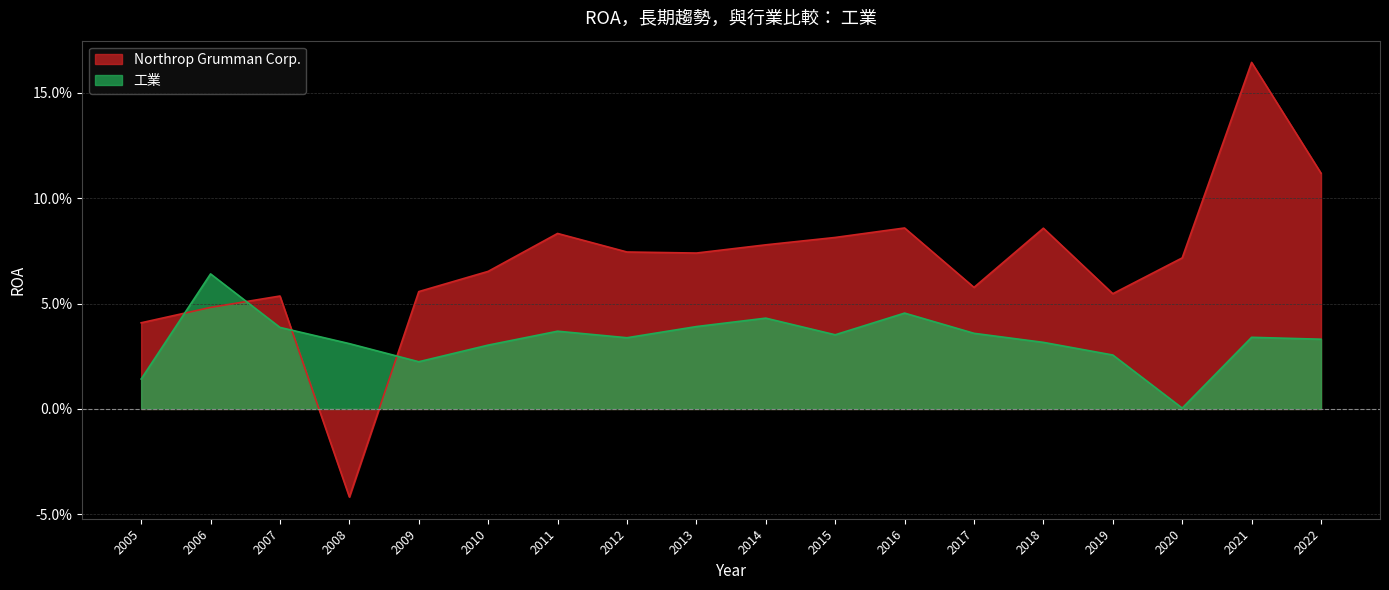

At which category does Northrop Grumman Corp. reach its first local peak?

2007